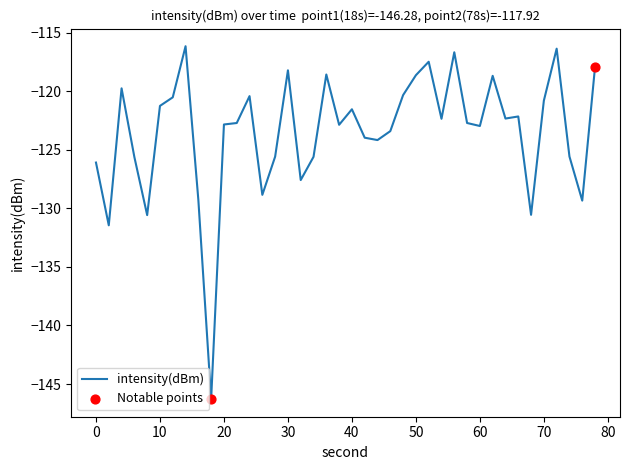

What is the maximum value shown in the chart?

-116.2